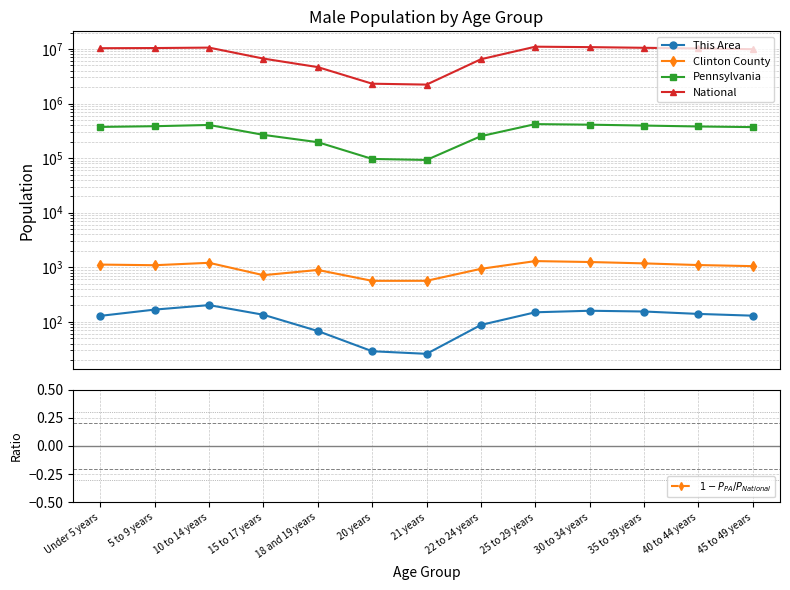

What is the value of the This Area point at the 11th from the left?

155.0